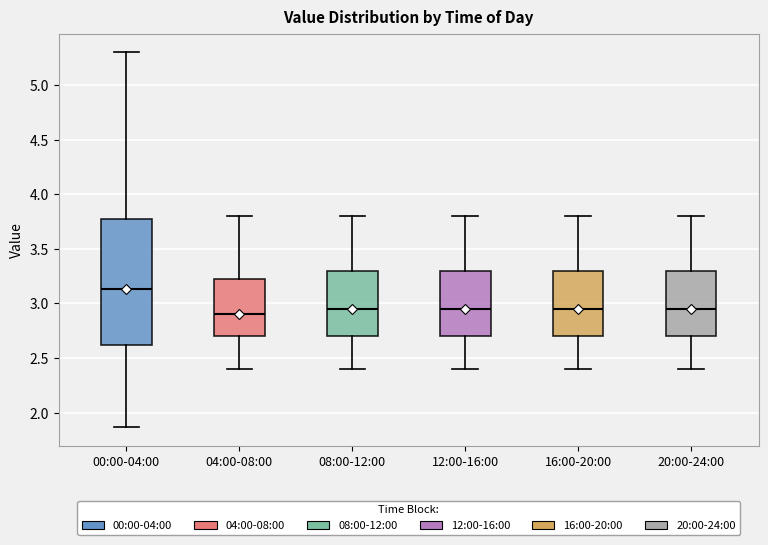

Comparing the boxes themselves (not the whiskers), which one is the tallest?

00:00-04:00